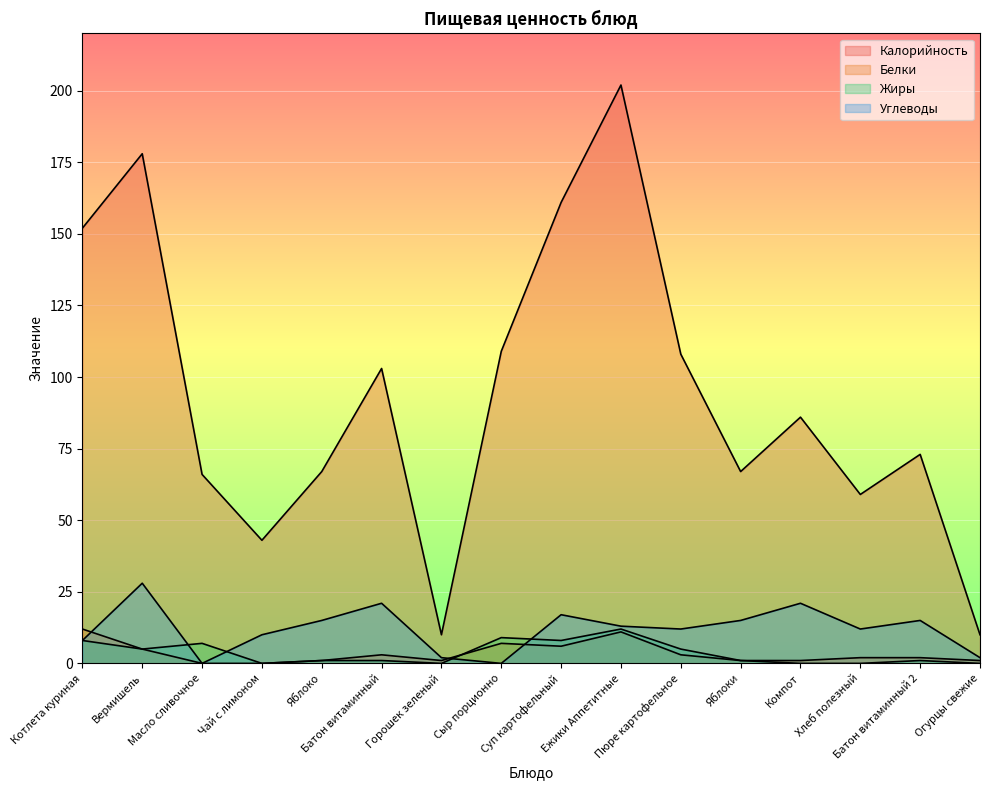

How many lines are shown in the chart?

4